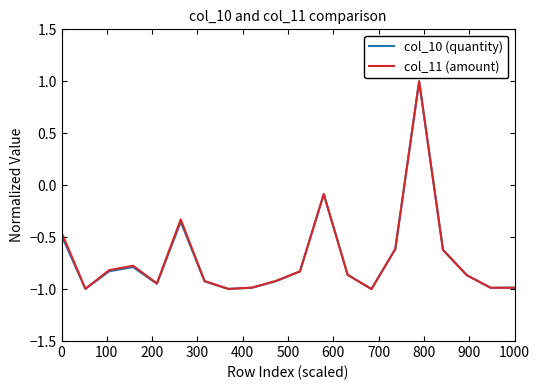

What is the maximum value shown in the chart?

1.0